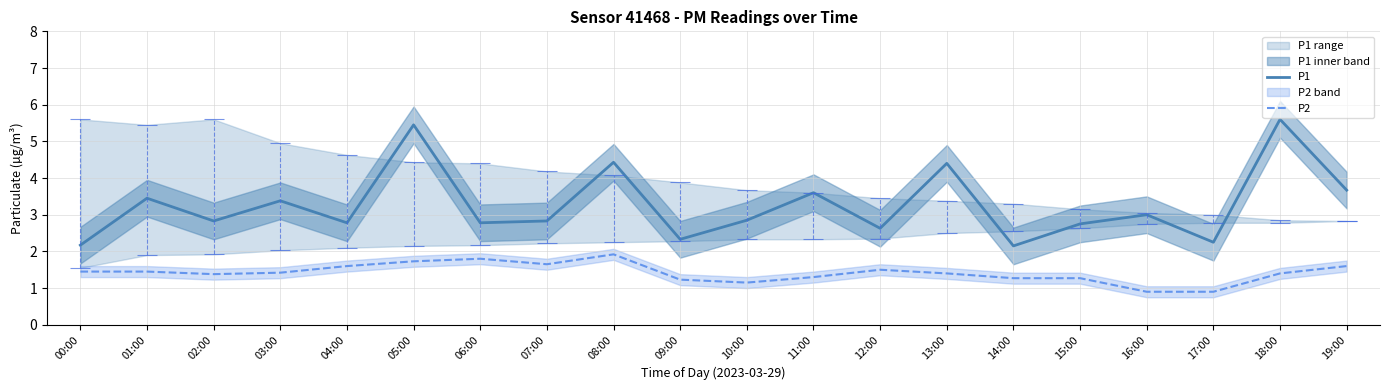

Read the P2 value at 16:00.

0.9